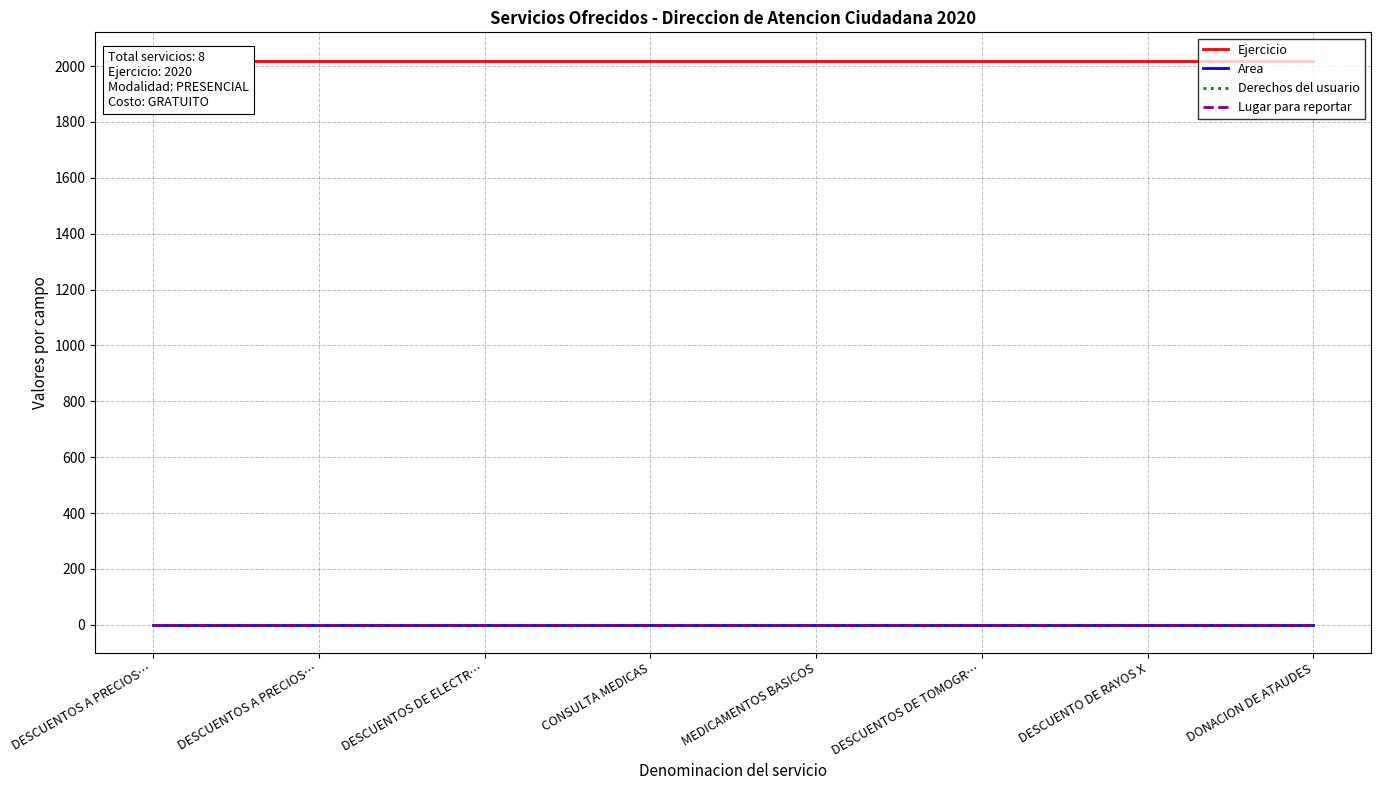

True or false: Ejercicio and Derechos del usuario intersect in this chart.

False